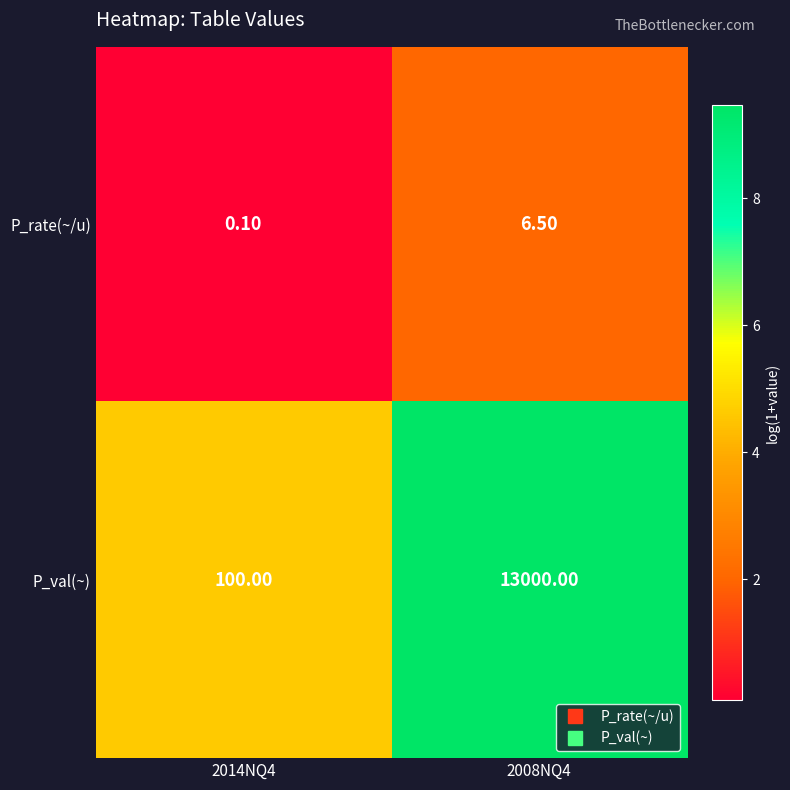

What is the difference between the maximum and minimum values in the P_val(~) series?

12900.0